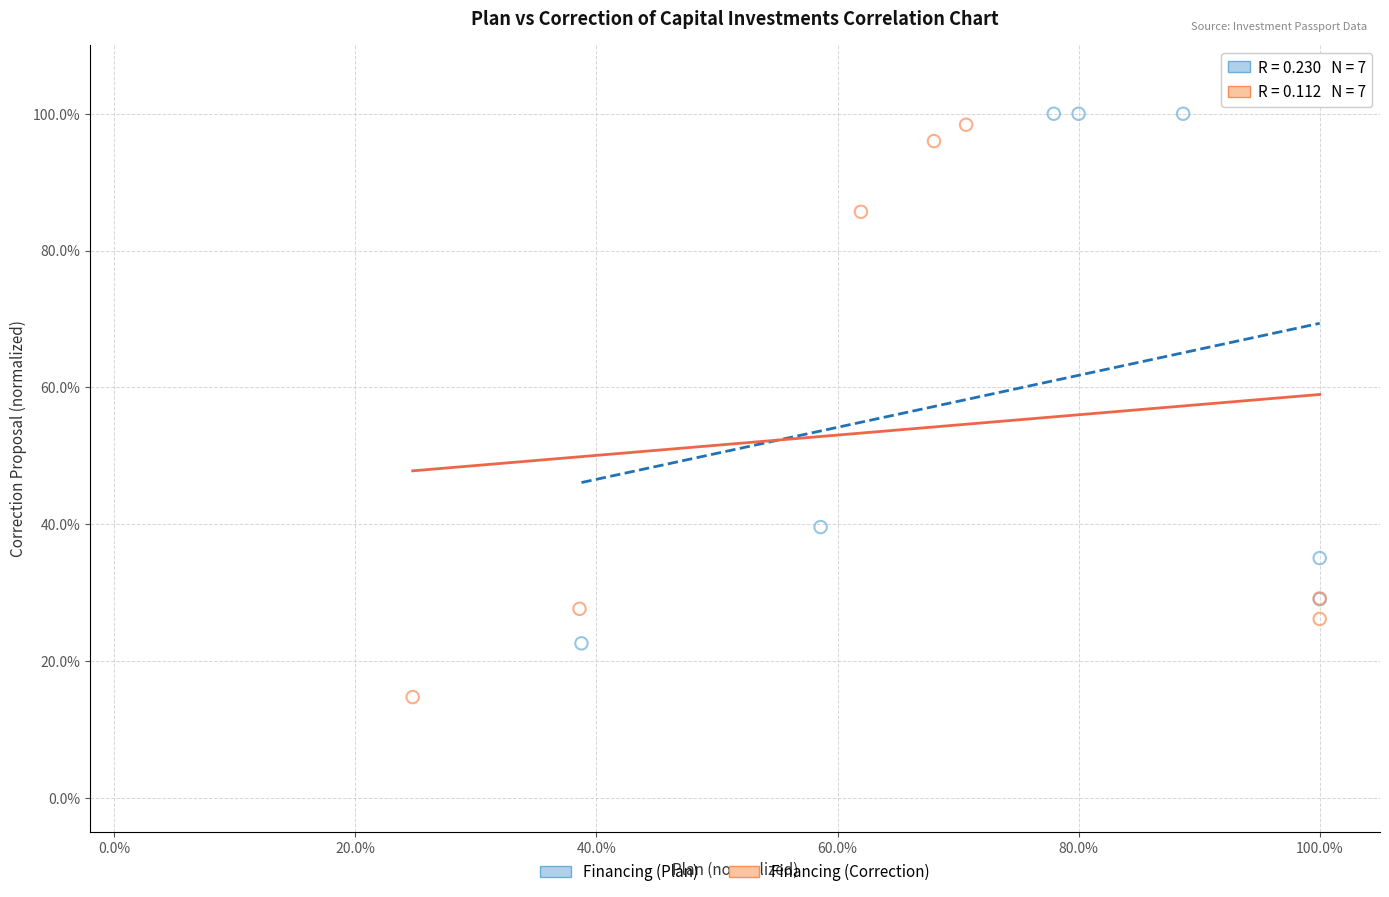

Which series has the widest spread of Y values?

Financing (Correction)